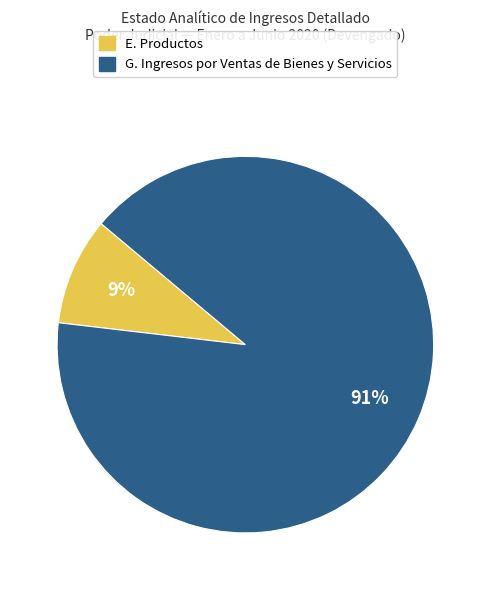

Rank the categories by value from lowest to highest.

E. Productos, G. Ingresos por Ventas de Bienes y Servicios